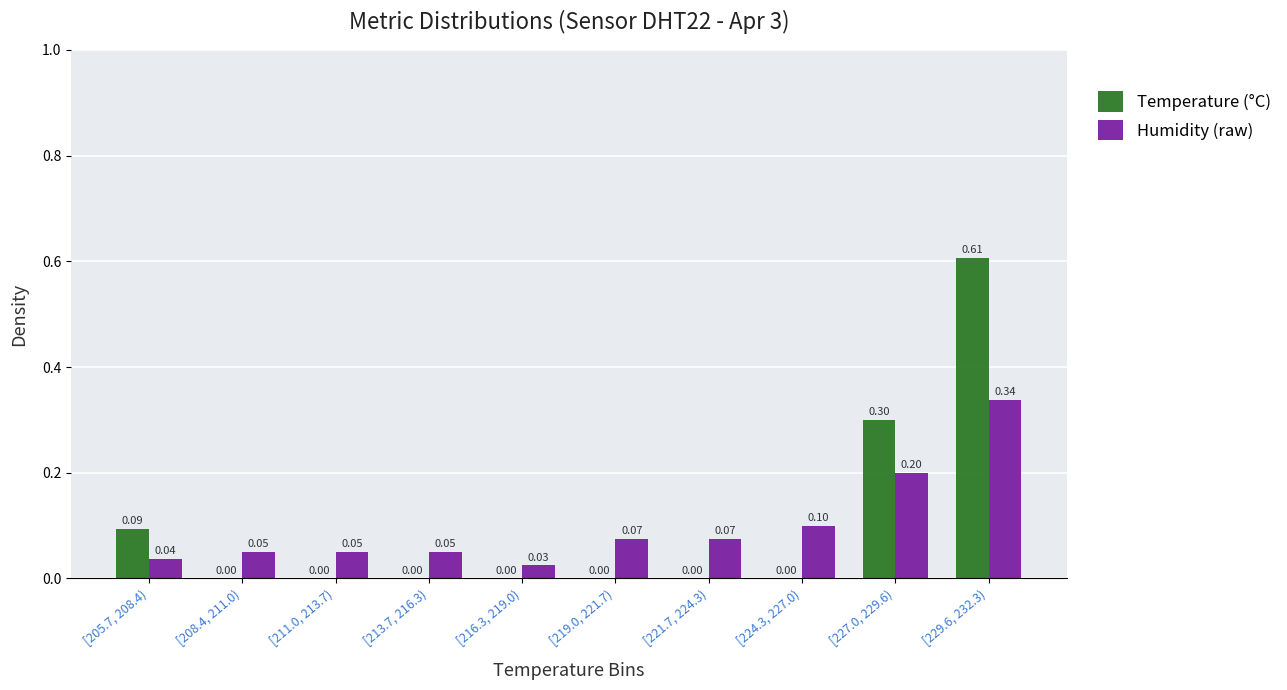

Which series changed the most between [216.3, 219.0) and [229.6, 232.3)?

Temperature (°C)